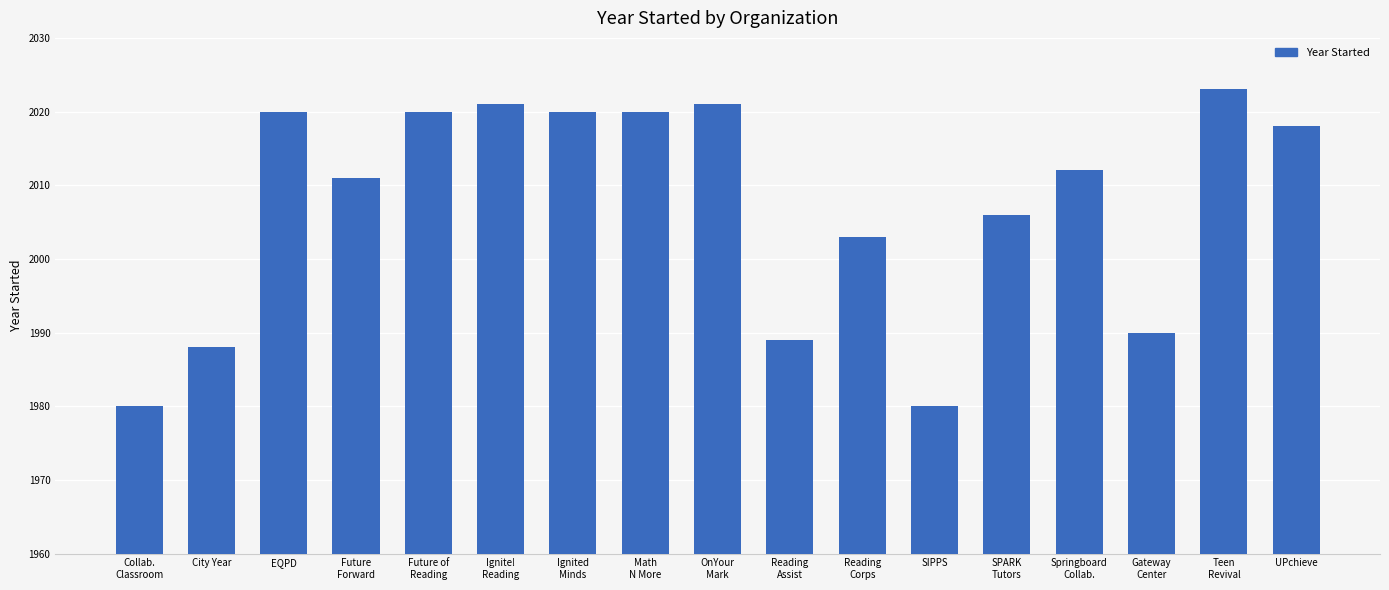

What is the sum of all values?

34122